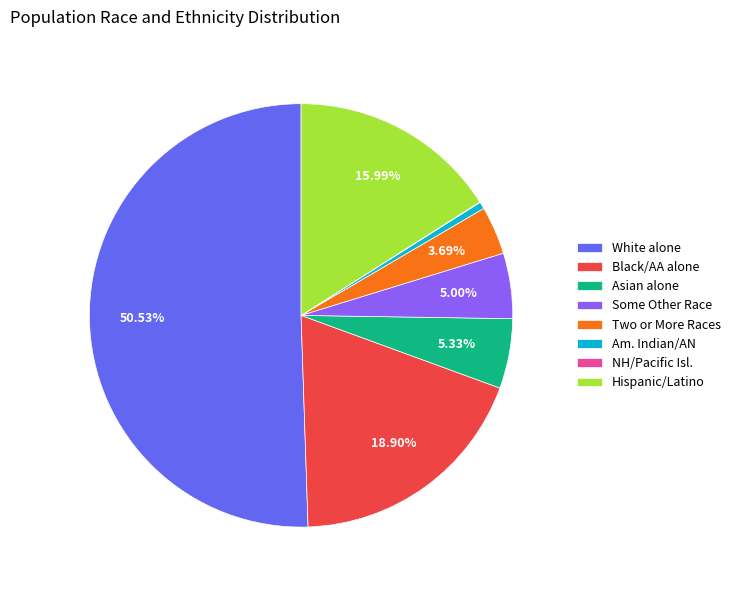

Which has a higher value, Some Other Race or White alone?

White alone